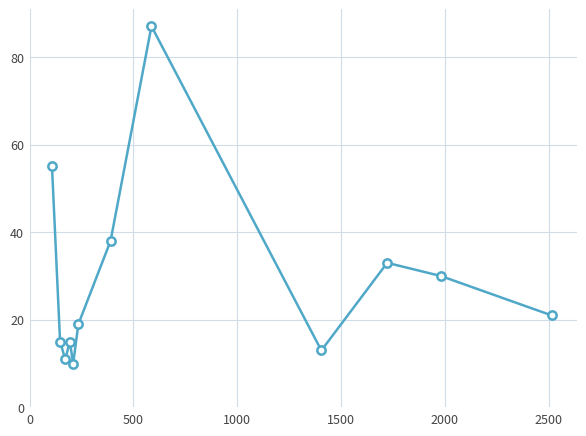

How many lines are shown in the chart?

1